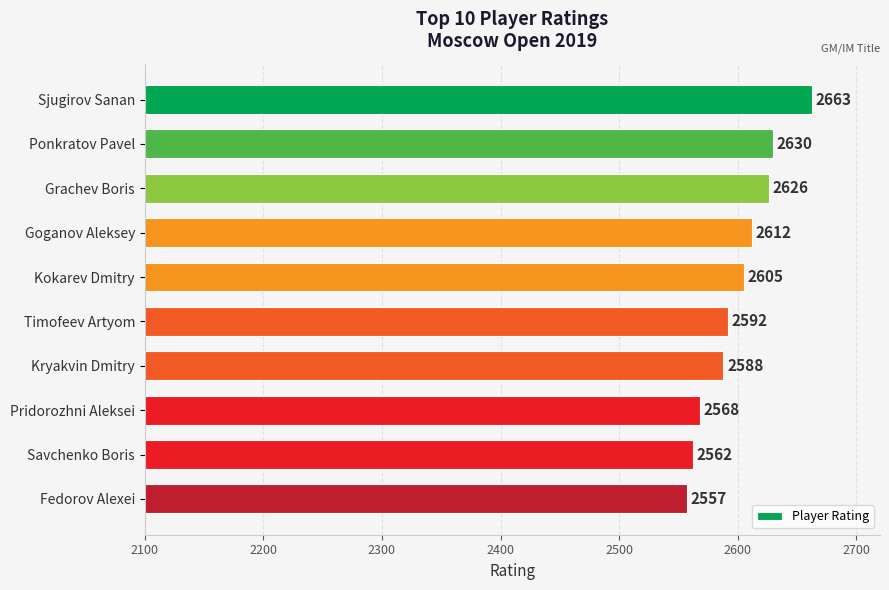

Reading top to bottom, transcribe all the data shown in this chart.

Sjugirov Sanan=2663	Ponkratov Pavel=2630	Grachev Boris=2626	Goganov Aleksey=2612	Kokarev Dmitry=2605	Timofeev Artyom=2592	Kryakvin Dmitry=2588	Pridorozhni Aleksei=2568	Savchenko Boris=2562	Fedorov Alexei=2557